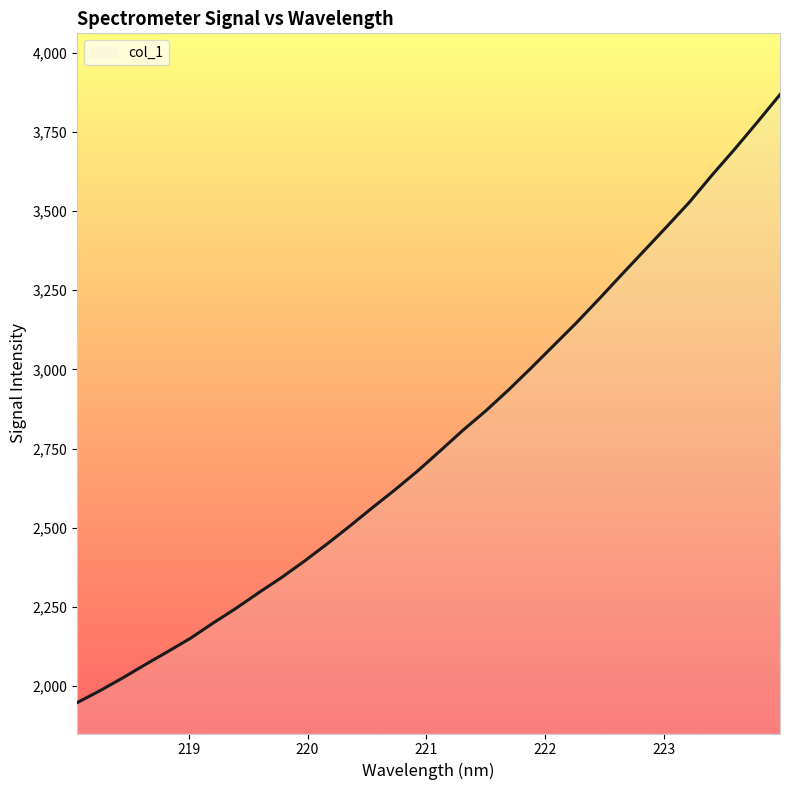

What is the maximum value shown in the chart?

3867.4